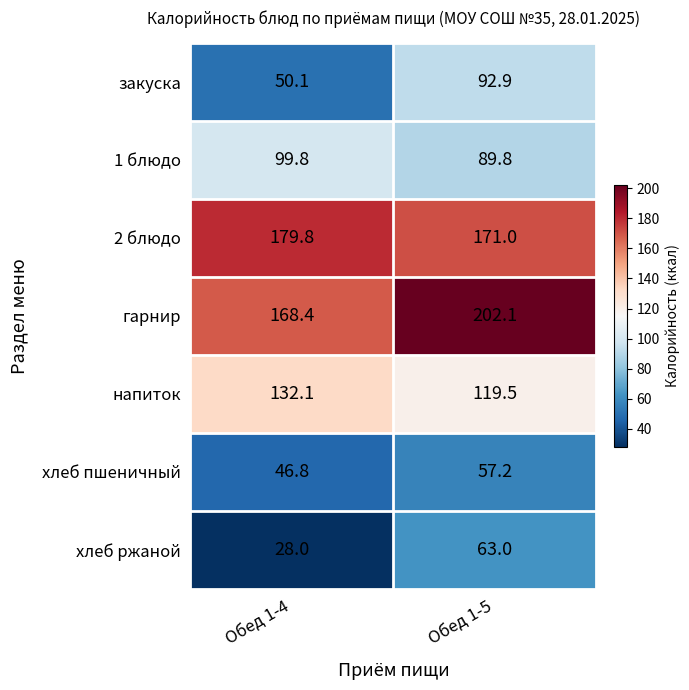

Reading left to right, transcribe all the data shown in this chart.

закуска: 50.1	92.9
1 блюдо: 99.8	89.8
2 блюдо: 179.8	171.0
гарнир: 168.4	202.1
напиток: 132.1	119.5
хлеб пшеничный: 46.8	57.2
хлеб ржаной: 28.0	63.0